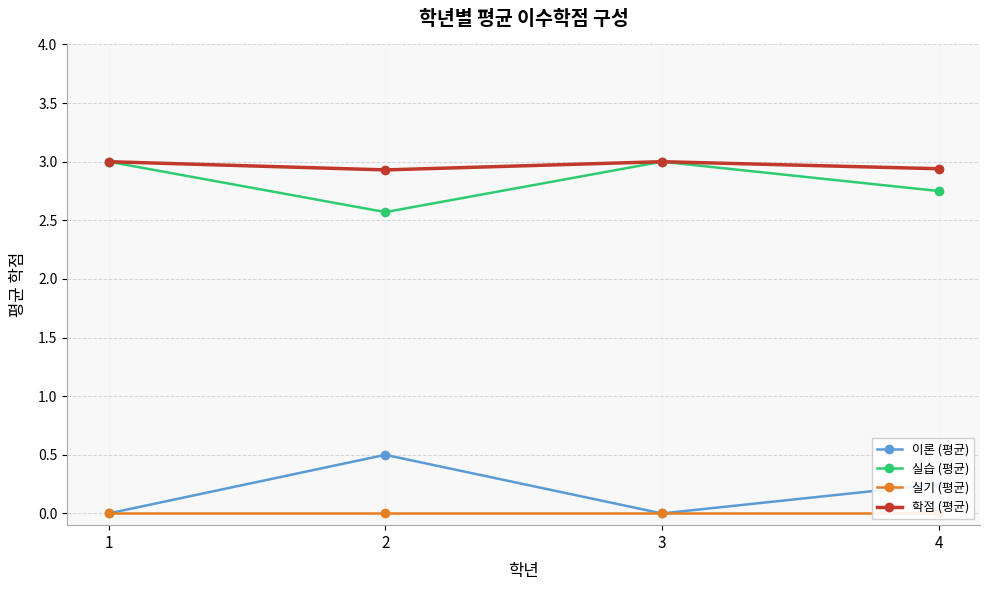

How many lines are shown in the chart?

4